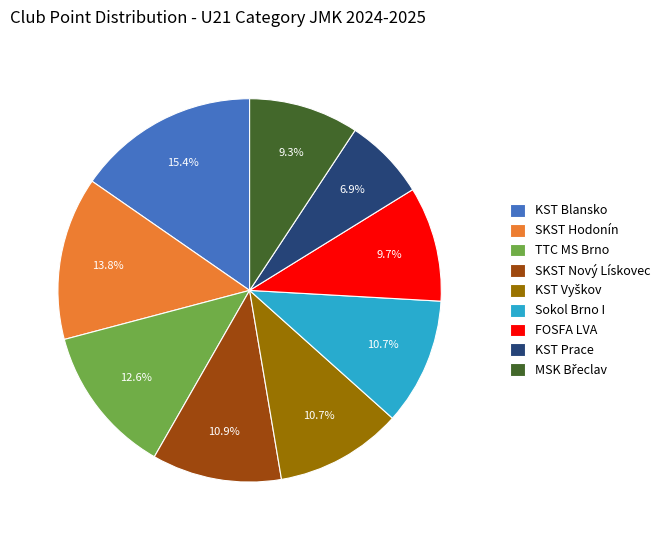

Between SKST Hodonín and Sokol Brno I, which is larger?

SKST Hodonín